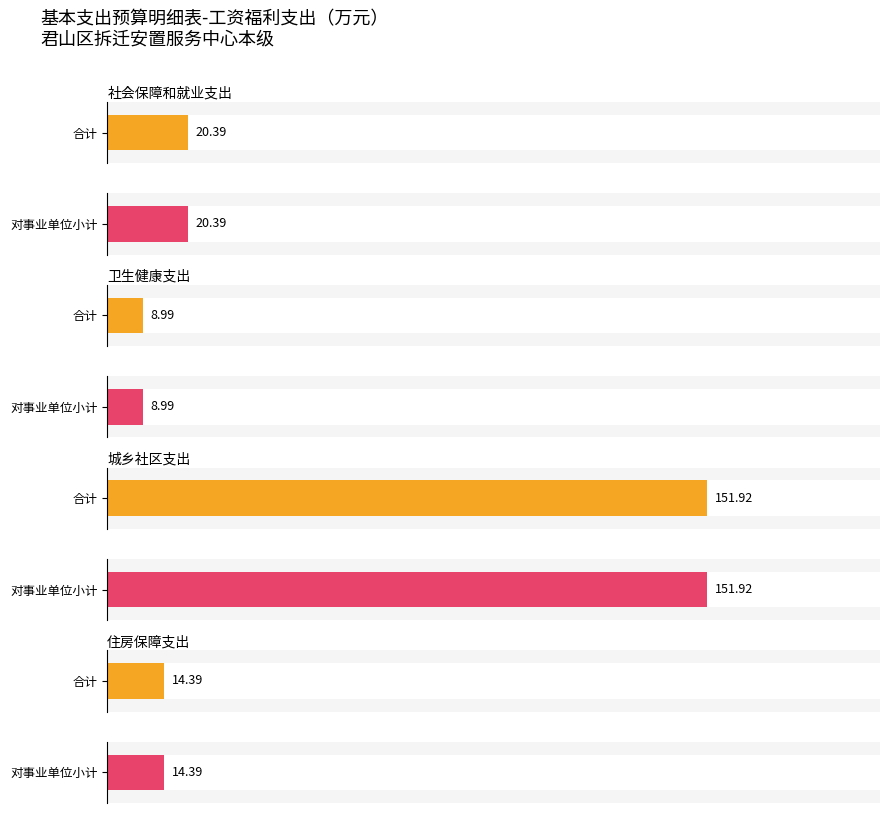

Between 卫生健康支出 and 城乡社区支出, which series saw the biggest shift?

合计